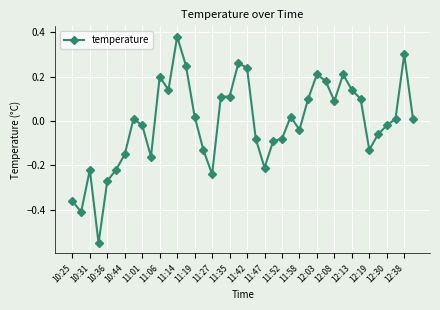

True or false: there are more than 2 points higher than both neighbors.

True